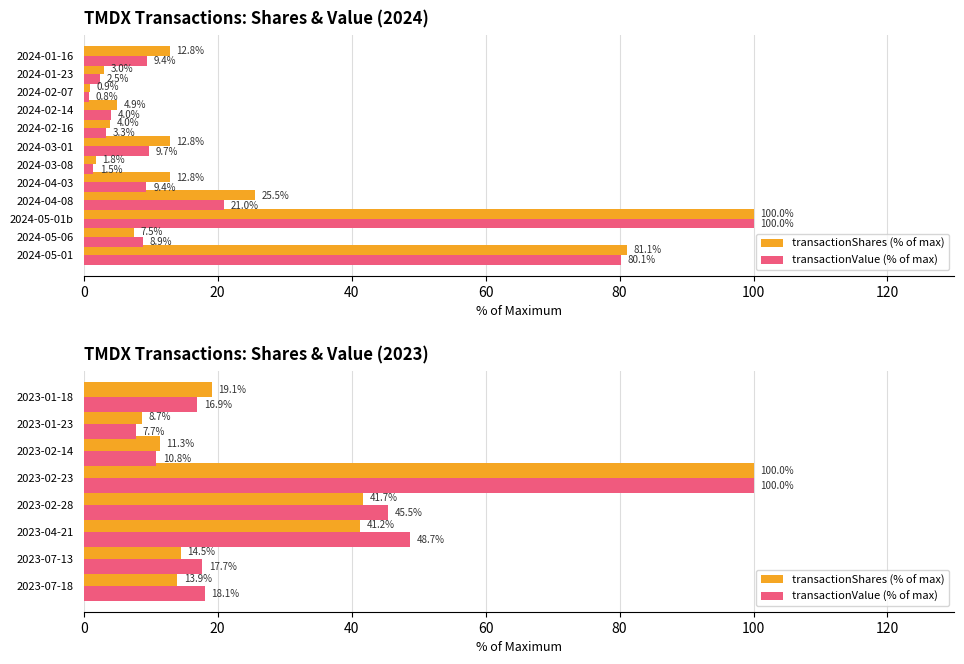

Which series changed the most between 2023-02-28 and 2023-01-23?

transactionValue (% of max)